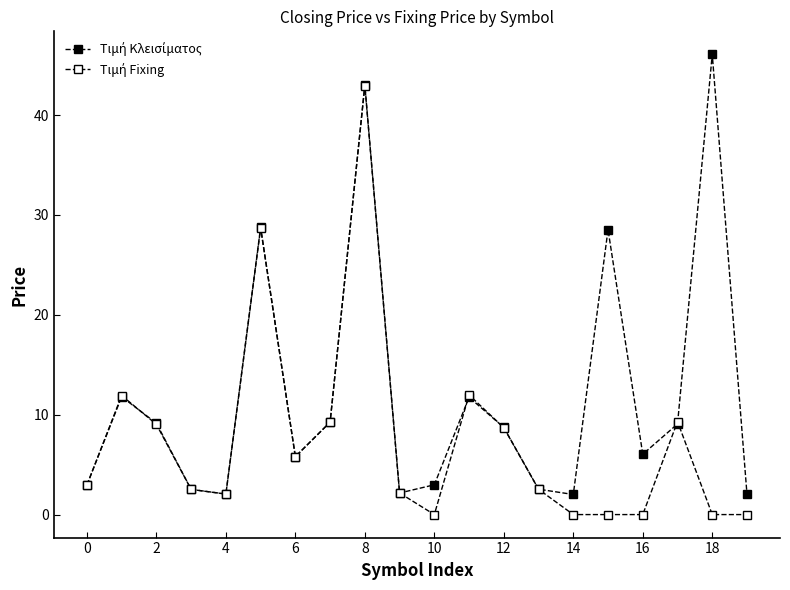

How many distinct data groups are displayed?

2